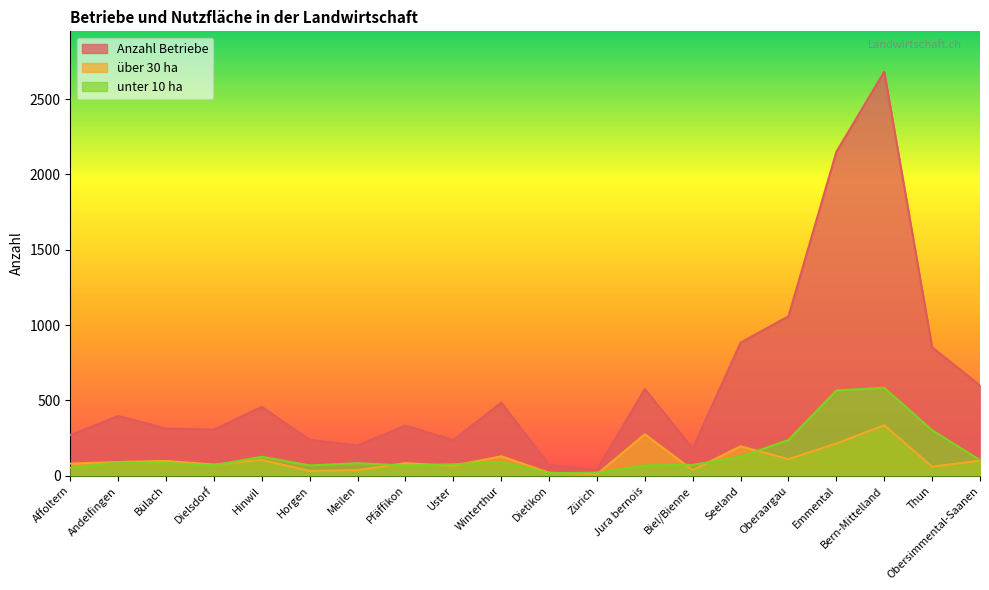

How many values in the unter 10 ha series are below 84?

10